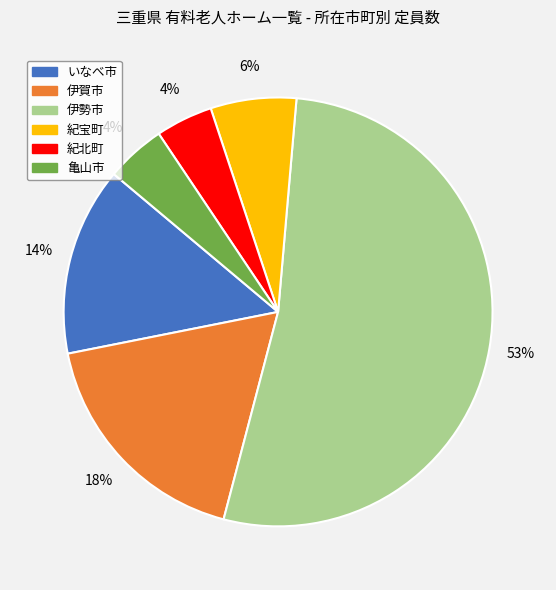

Is there a majority slice in this chart?

Yes